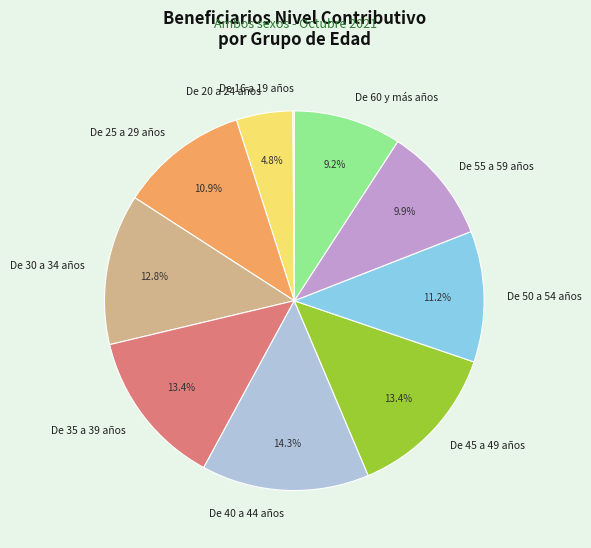

To the nearest percent, what percentage of the pie is De 45 a 49 años?

13%